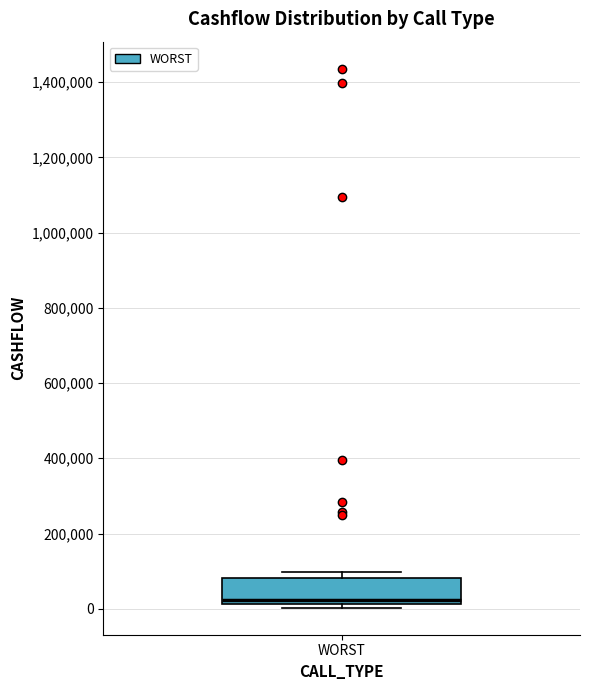

Transcribe this box plot: give where the median line is, the range the box spans, and where the two whiskers end, as read against the y-axis. The values are not printed on the chart, so give them approximately, as read against the axis.

median 20000 (just above the box's lower edge), box 20000 to 80000, whiskers 0 to 100000